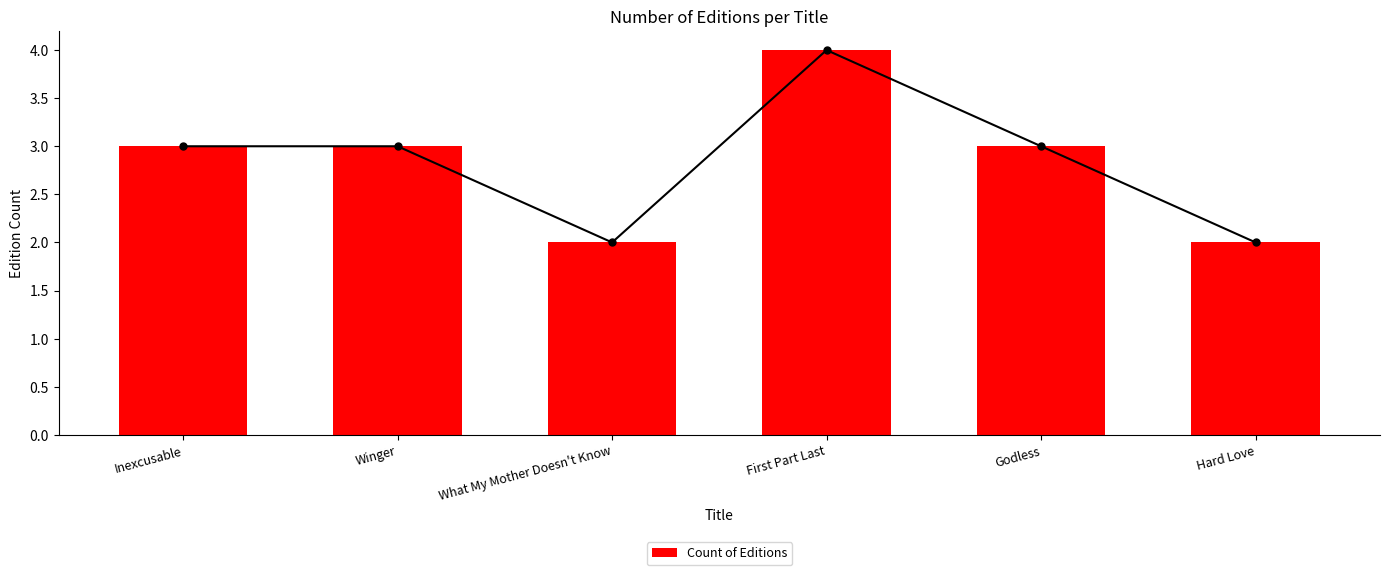

The value of Count of Editions at What My Mother Doesn't Know is 2. True or false?

True